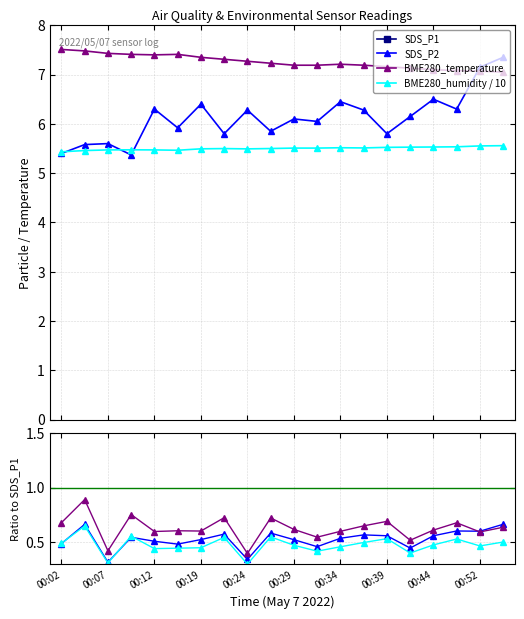

Is it true that SDS_P2 equals 0.3 at 00:19?

False